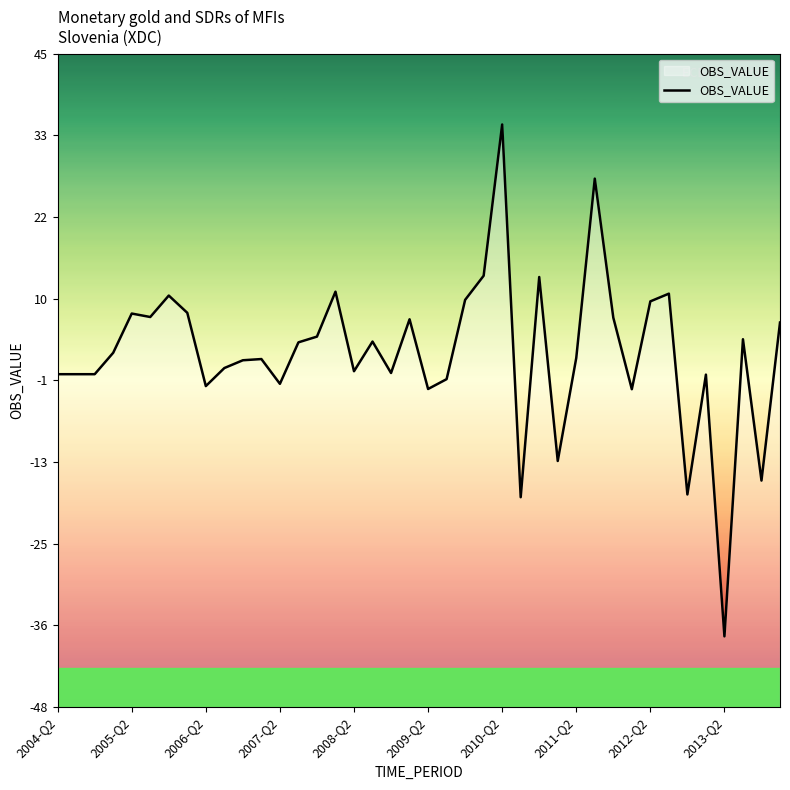

The value at 2009-Q2 is -2.7. True or false?

True